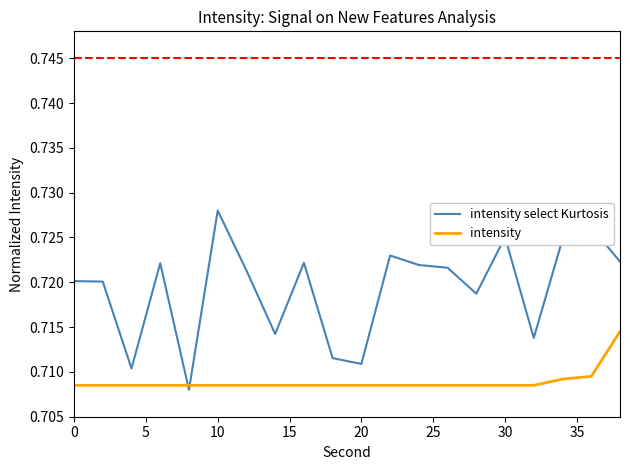

Which series has the largest range (max minus min)?

intensity select Kurtosis